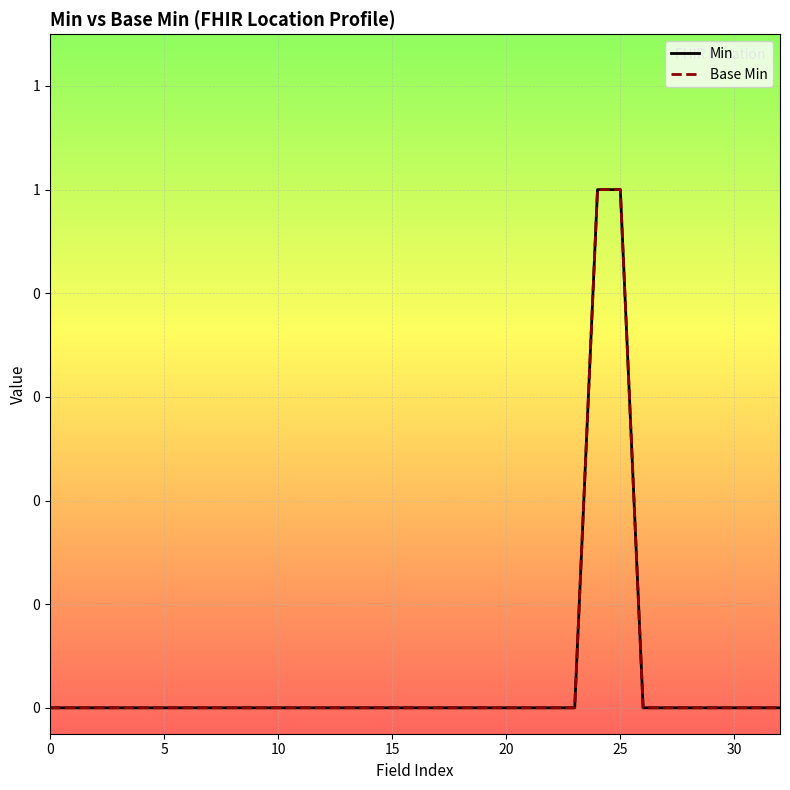

True or false: Min has a value of 0 at 27.

True